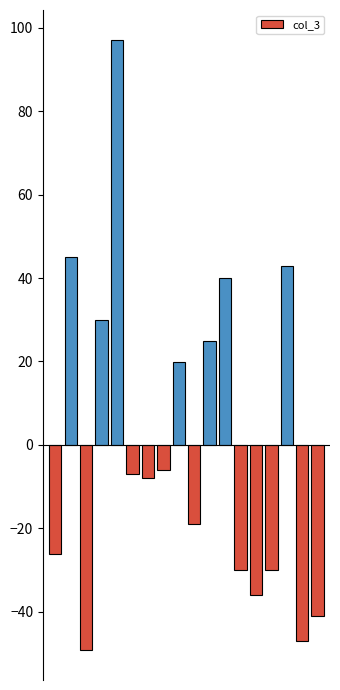

Count the number of categories in the chart.

18